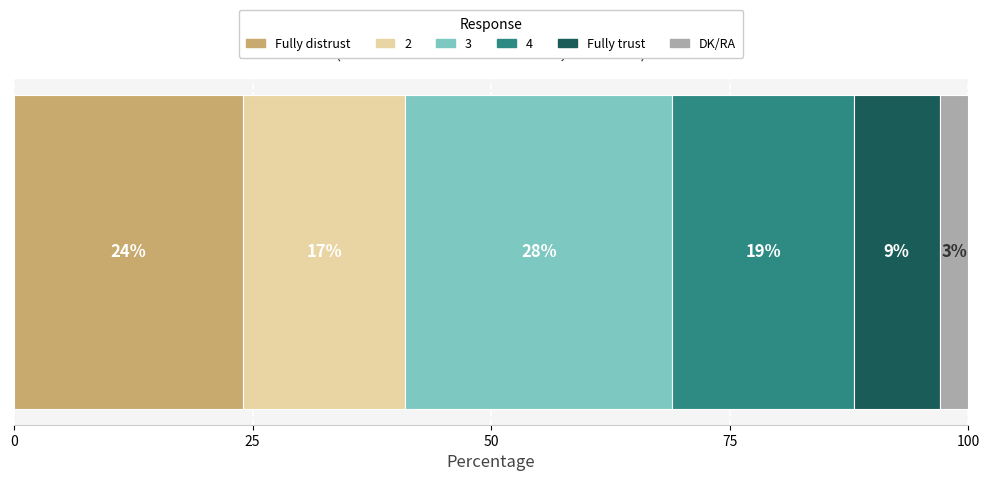

What is the lowest value of the Fully distrust series?

24